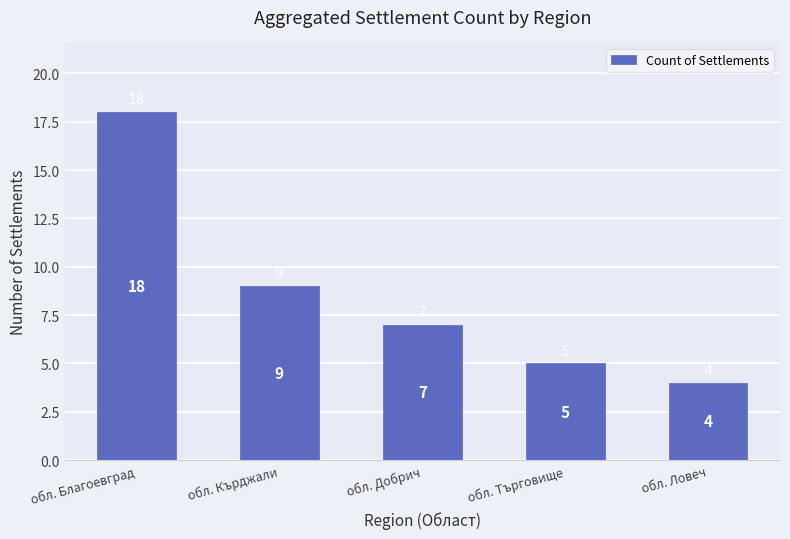

What is the minimum value shown in the chart?

4